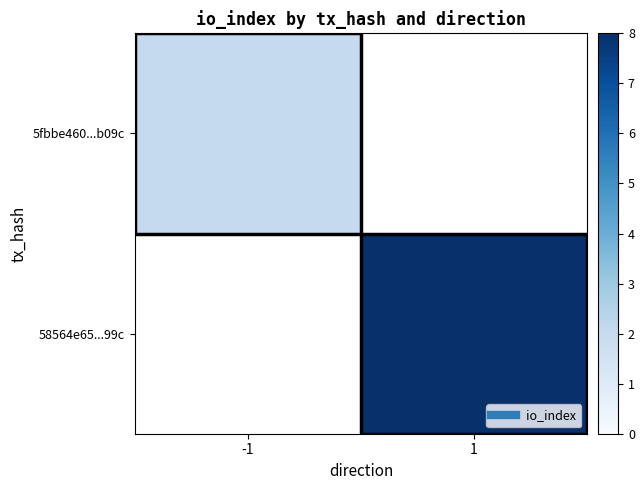

Which series has the largest range (max minus min)?

5fbbe460...b09c